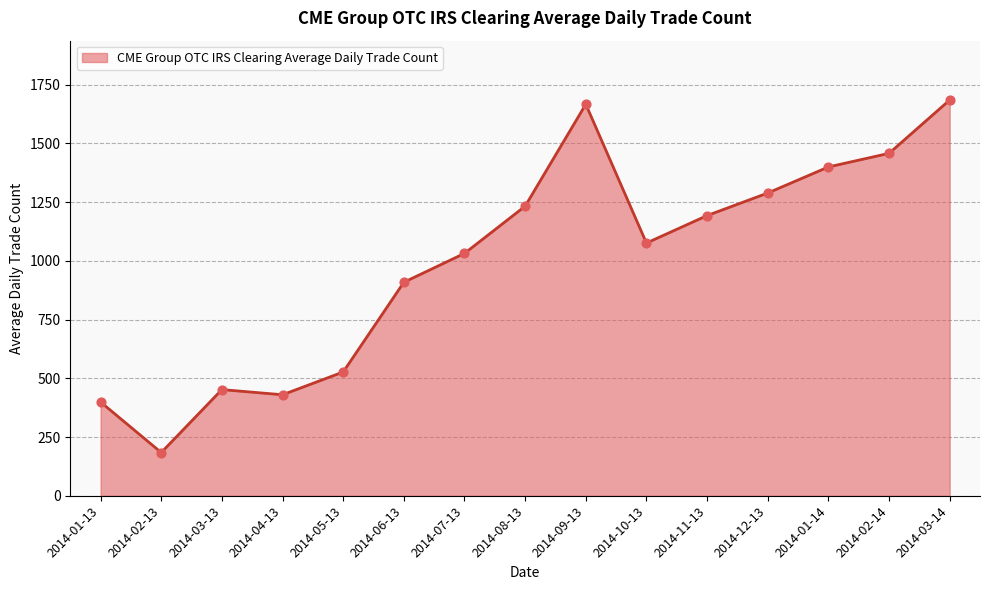

Approximately how many times larger is the value at 2014-11-13 compared to 2014-03-14?

0.7